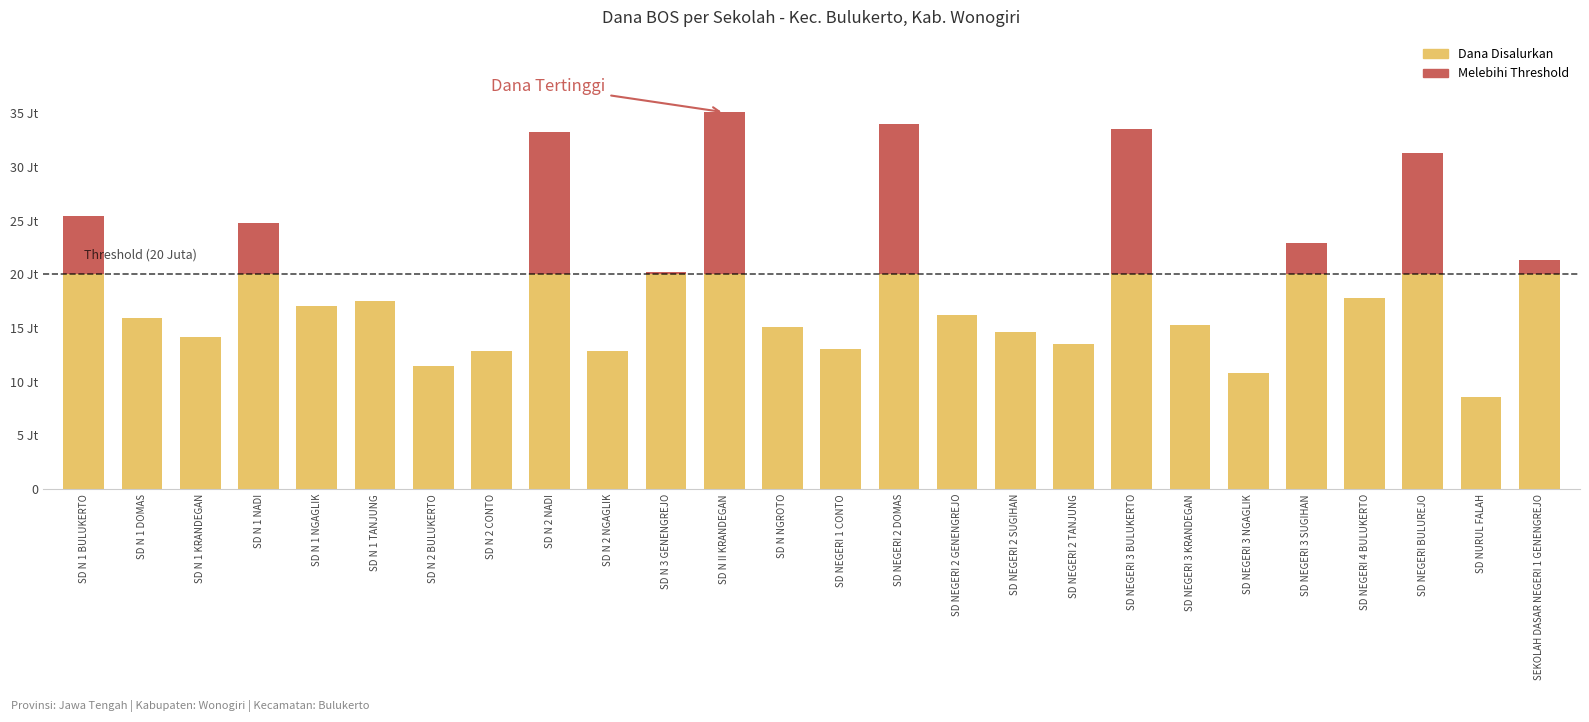

Count the number of categories in the chart.

26